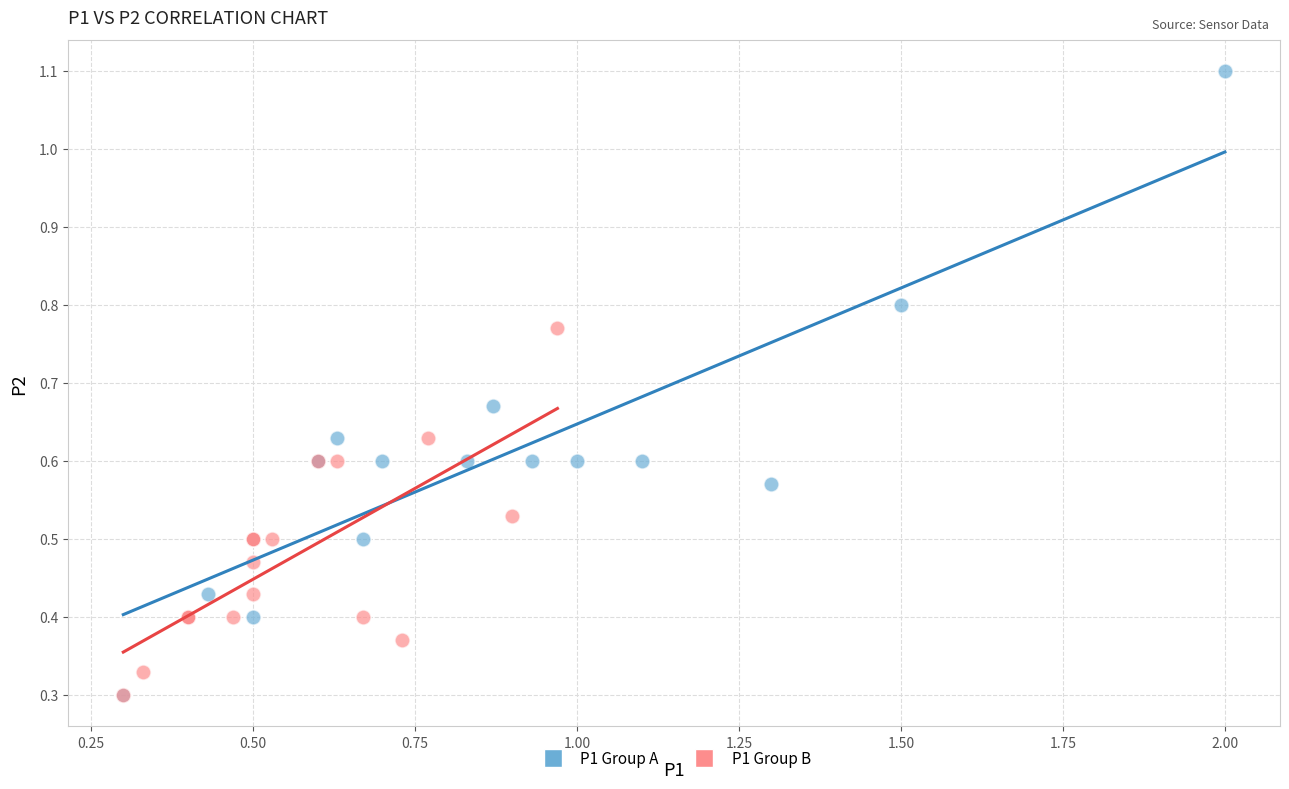

What are all the series names shown in the legend?

P1 Group A, P1 Group B